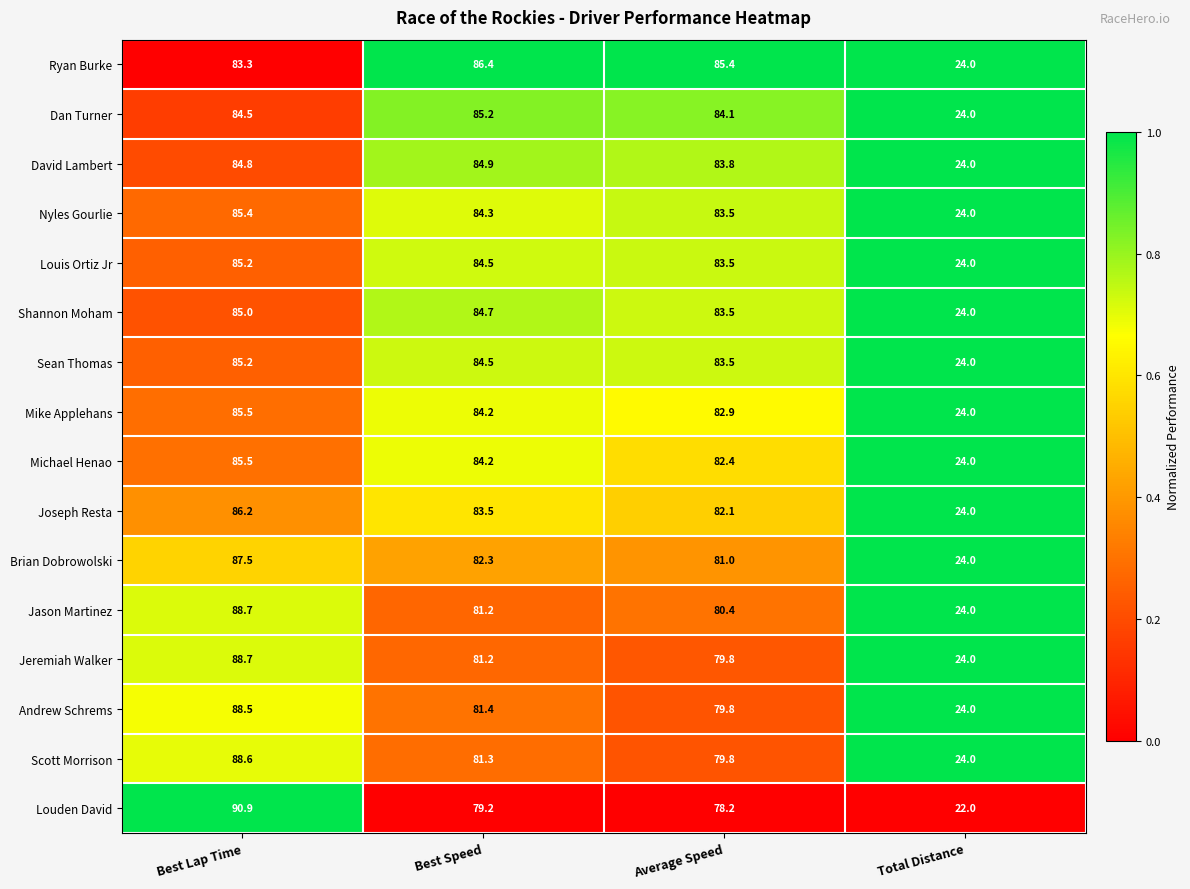

At which label is Shannon Moham closest to 54?

Average Speed